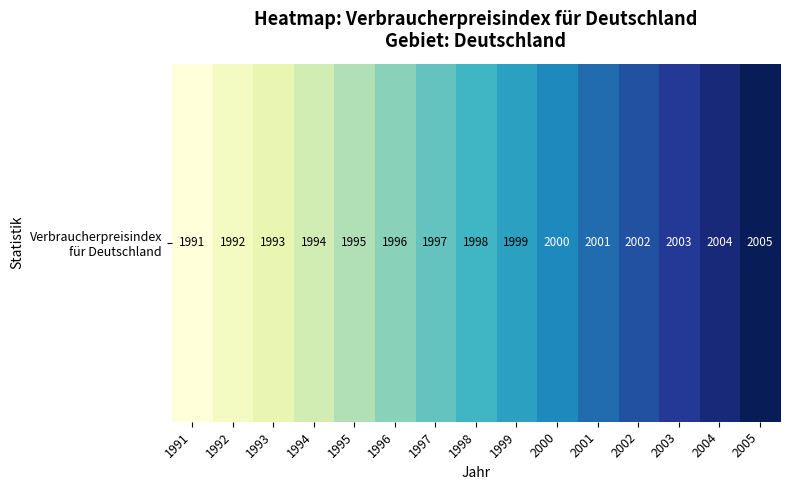

What is the change in value from 2002 to 2005?

+3